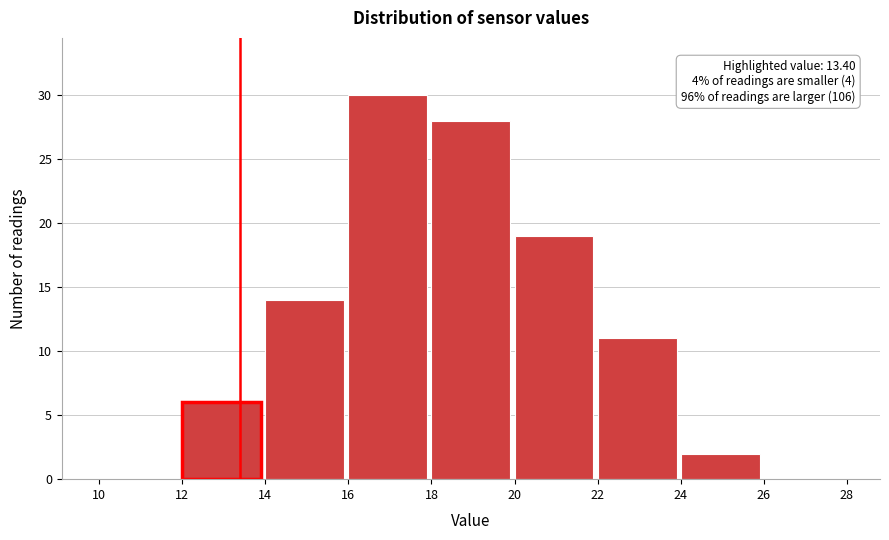

Over which range of the x-axis is the bar tallest?

16 to 18